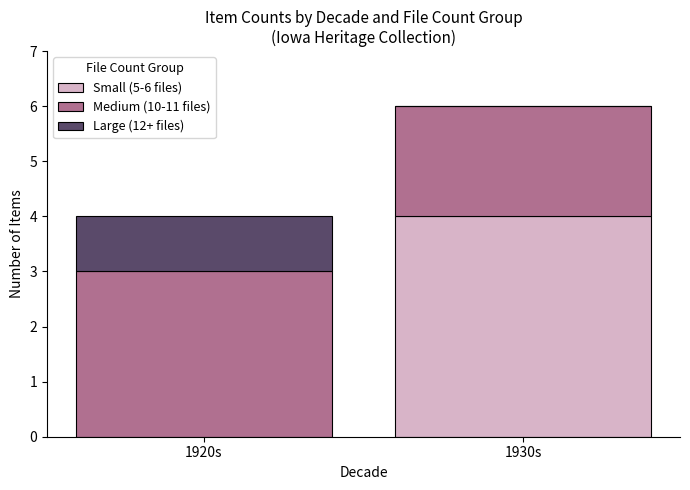

What is the total value across all series at 1920s?

4